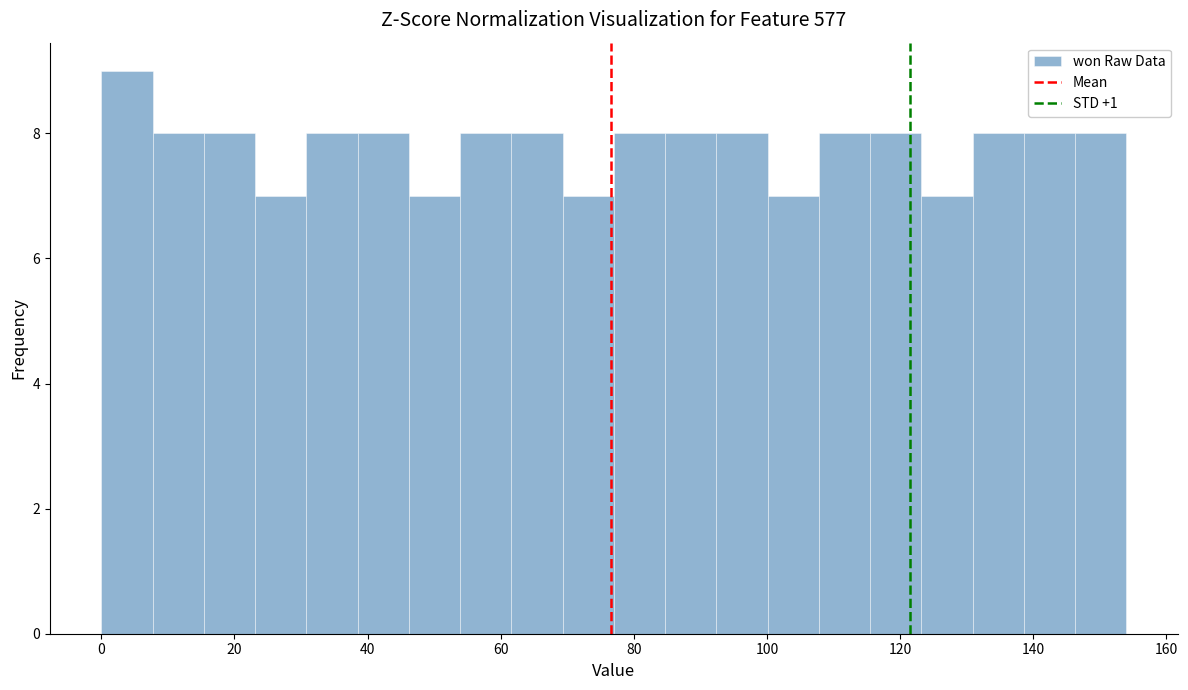

Read against the x-axis, roughly where is the centre of the tallest bar?

4